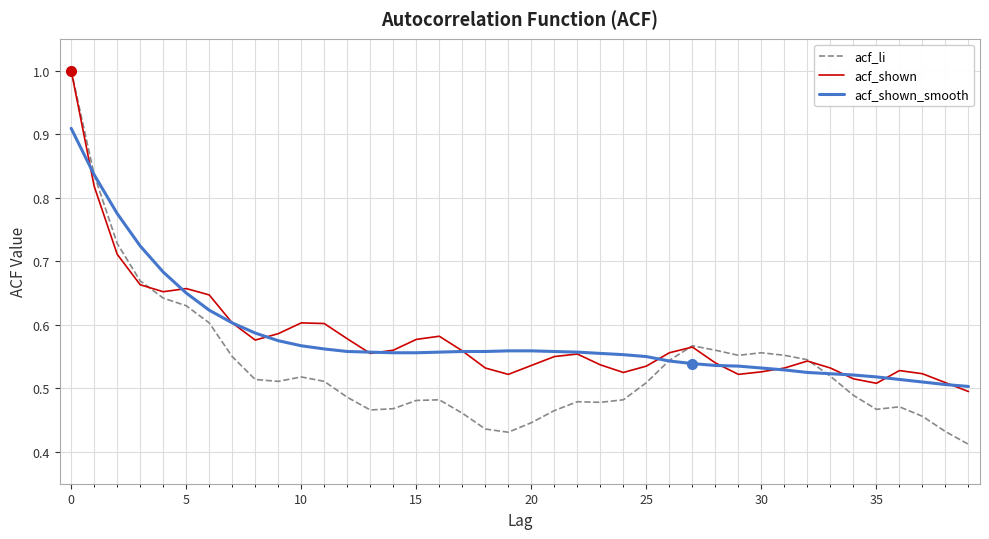

Which series has the largest range (max minus min)?

acf_li